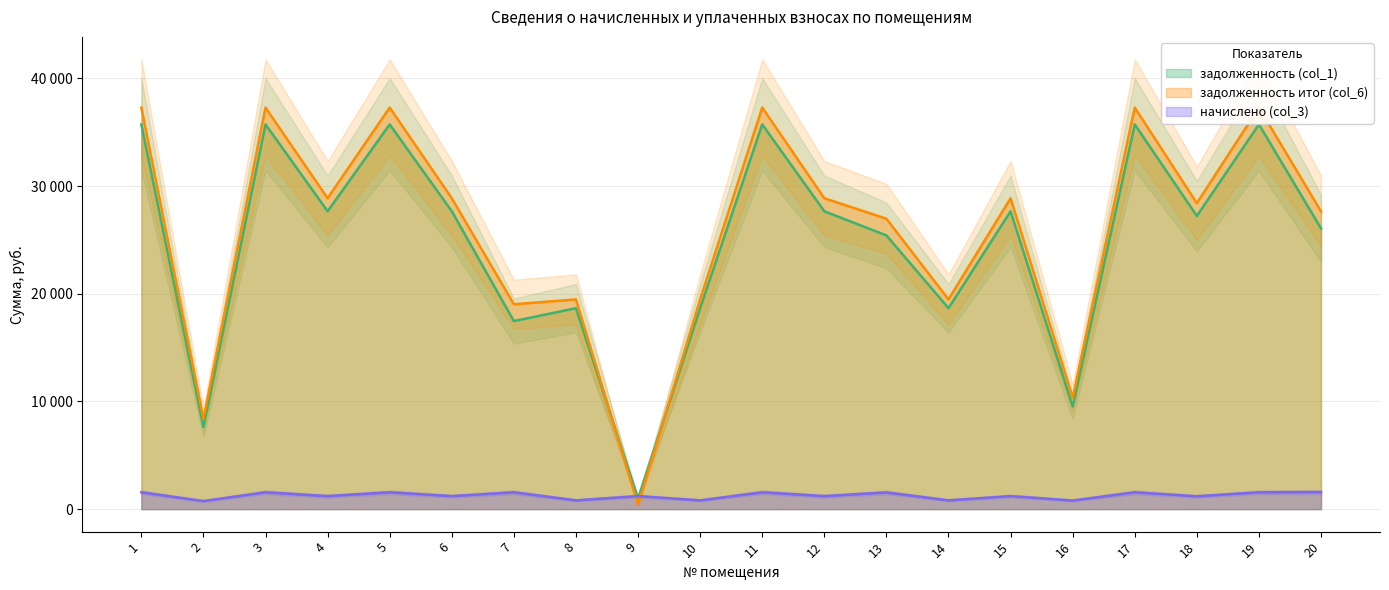

At which category does начислено (col_3) reach its first local peak?

3